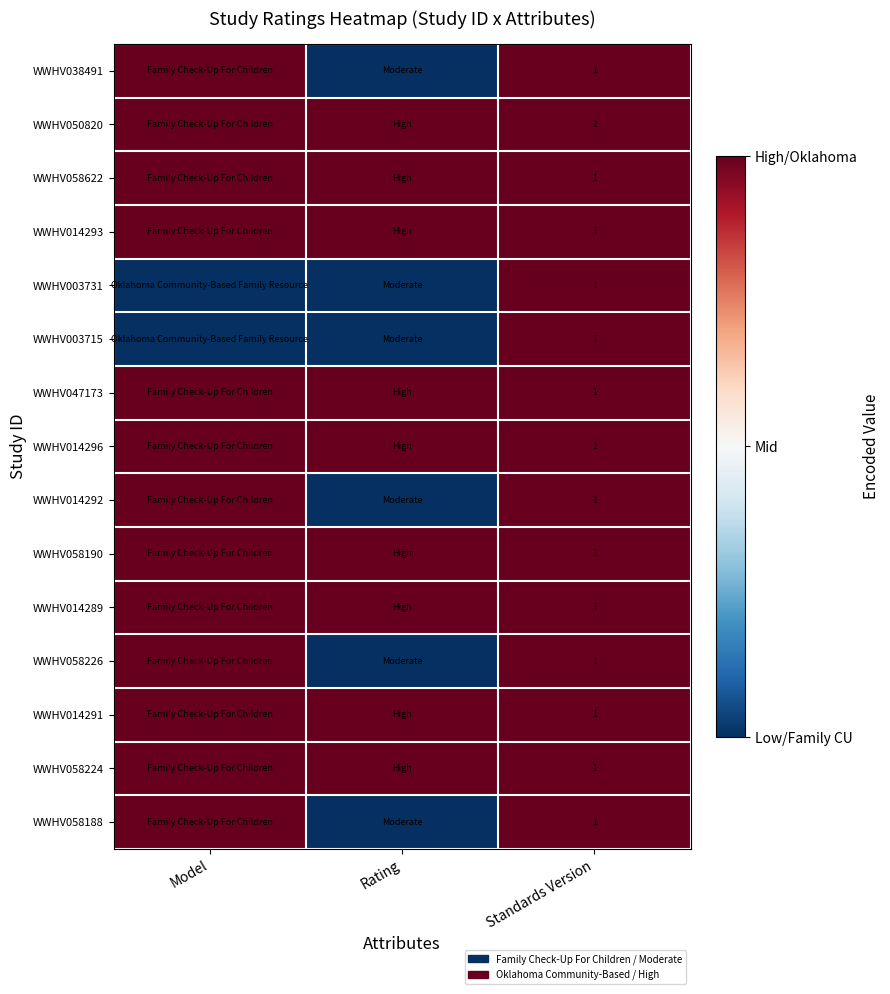

How many categories are shown in the chart?

3